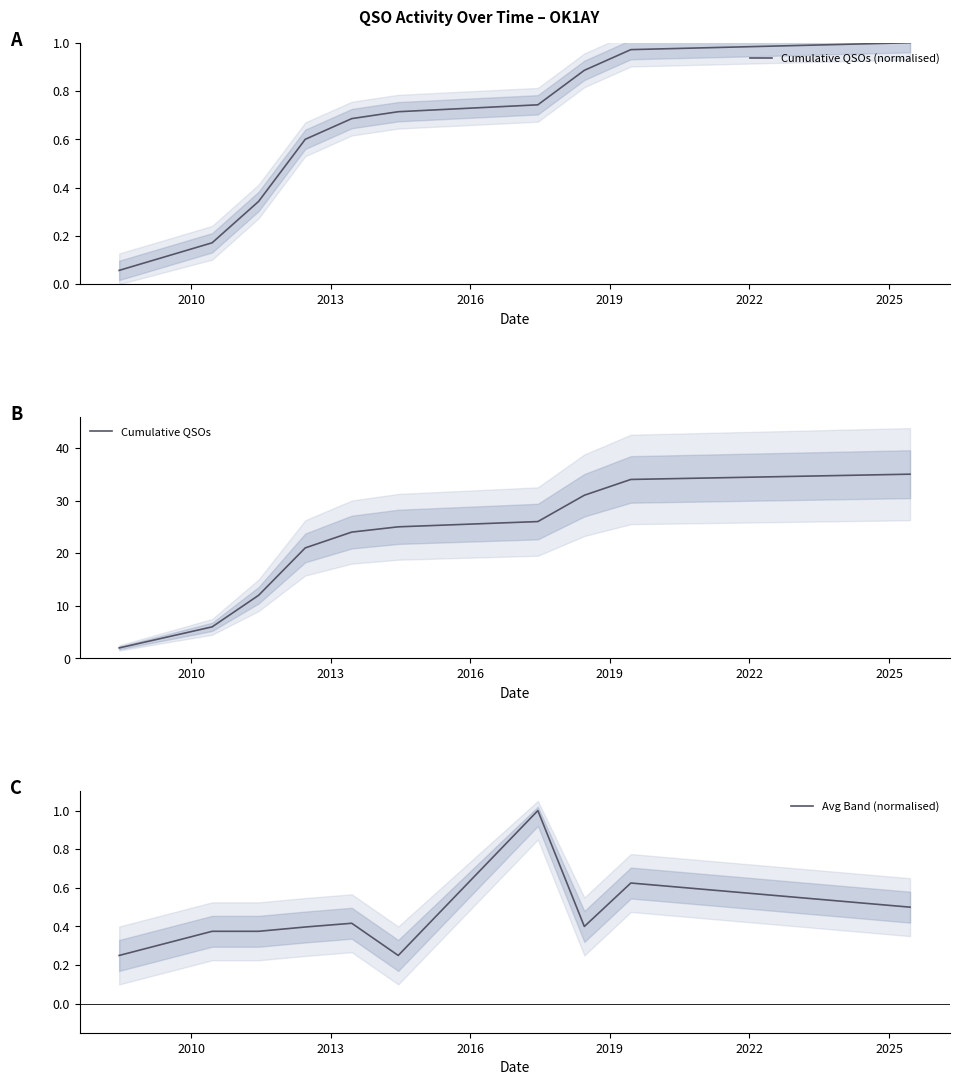

List the series in order of their peak value, lowest first.

Cumulative QSOs (normalised), Avg Band (normalised), Cumulative QSOs